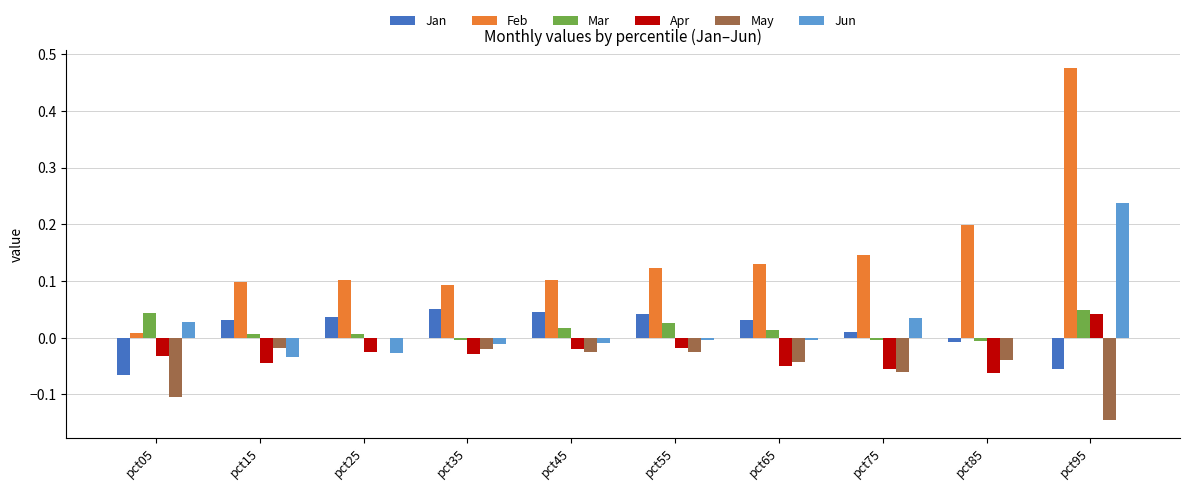

Which series has the largest total across all categories?

Feb